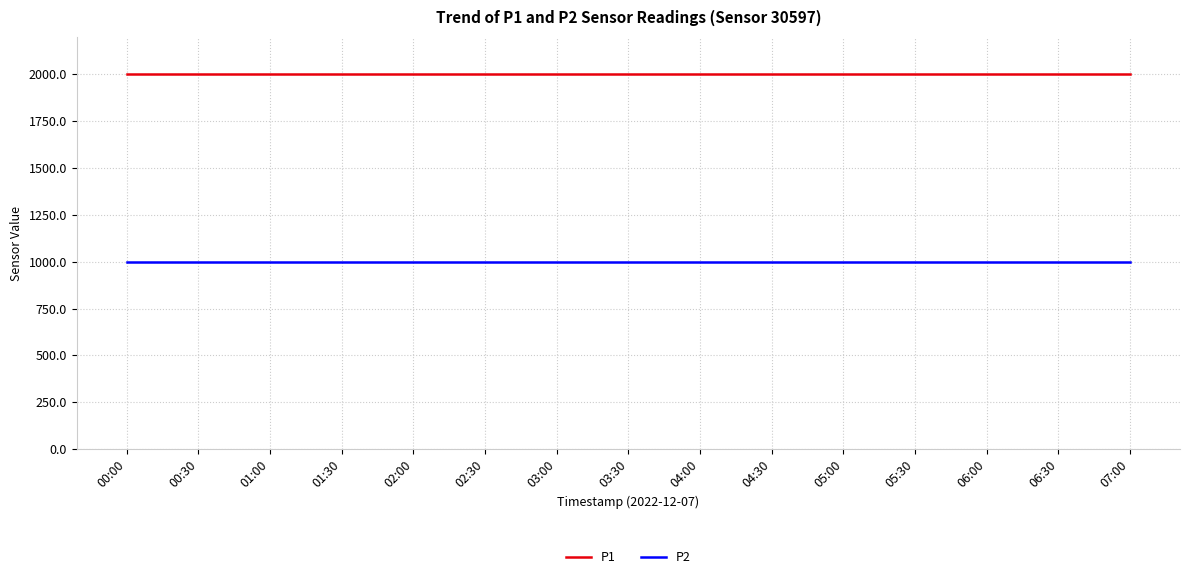

What is the spread (max minus min) of values at 04:00?

1000.0